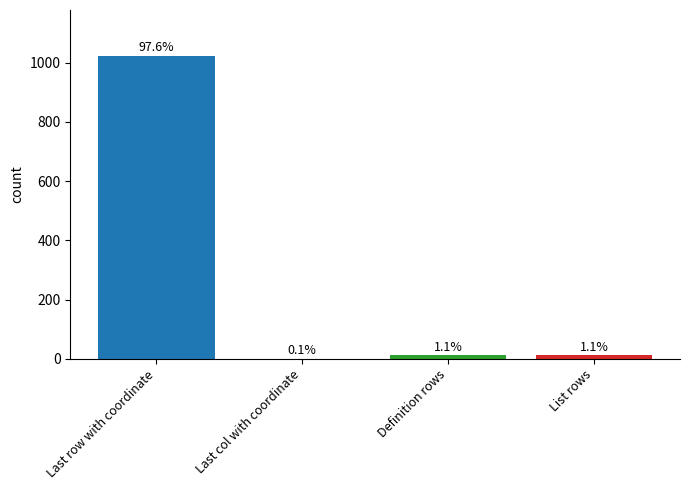

Which has a higher value, Definition rows or List rows?

Definition rows